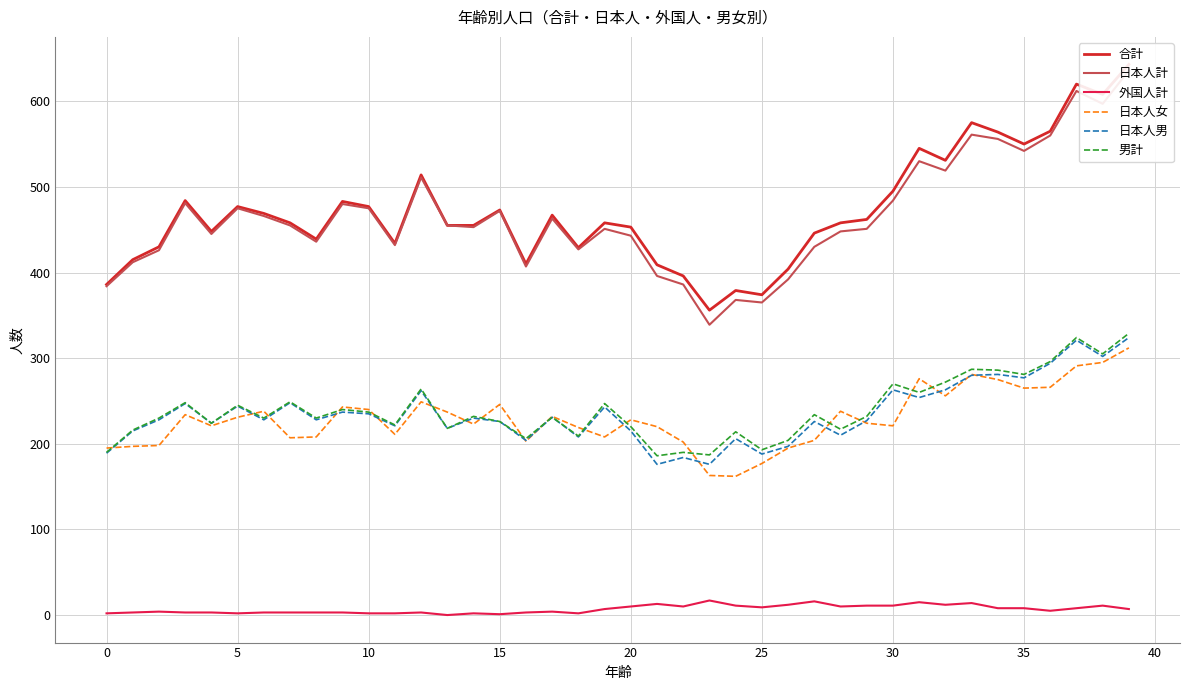

The value of 日本人女 at 25 is 177. True or false?

True